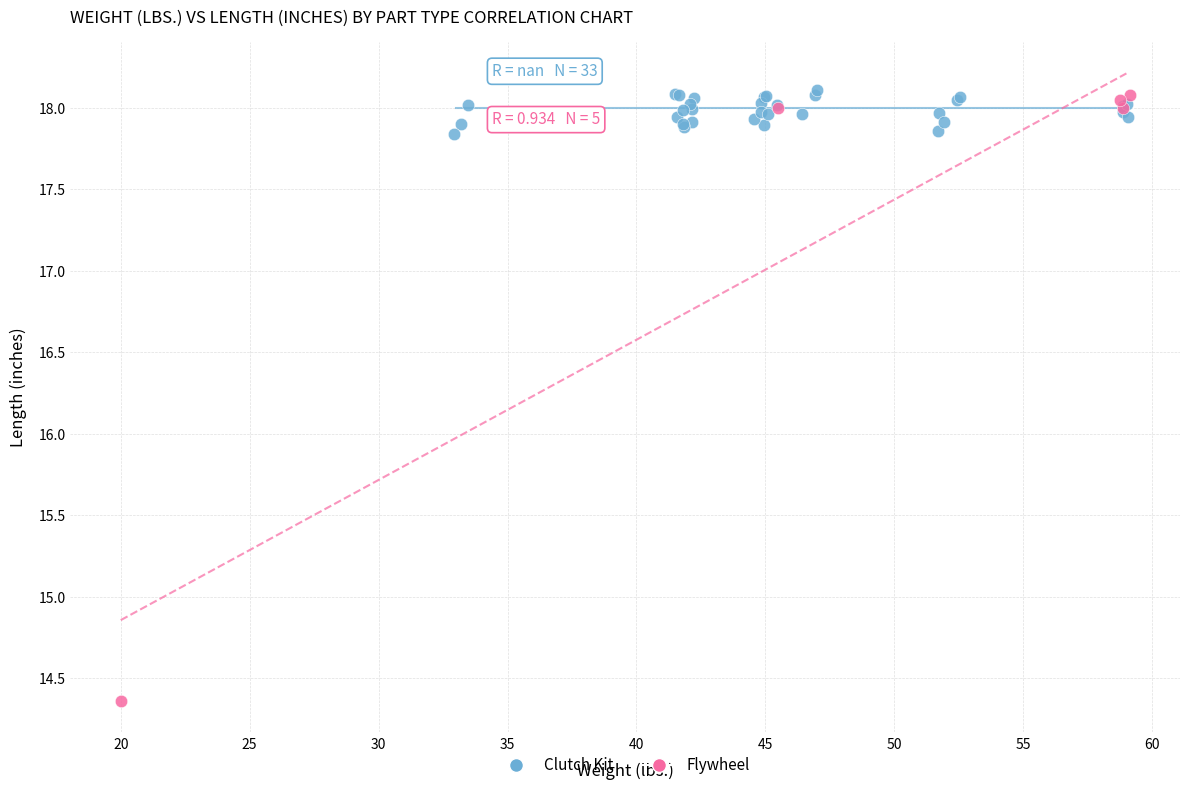

Which series contains the lowest Y value?

Flywheel